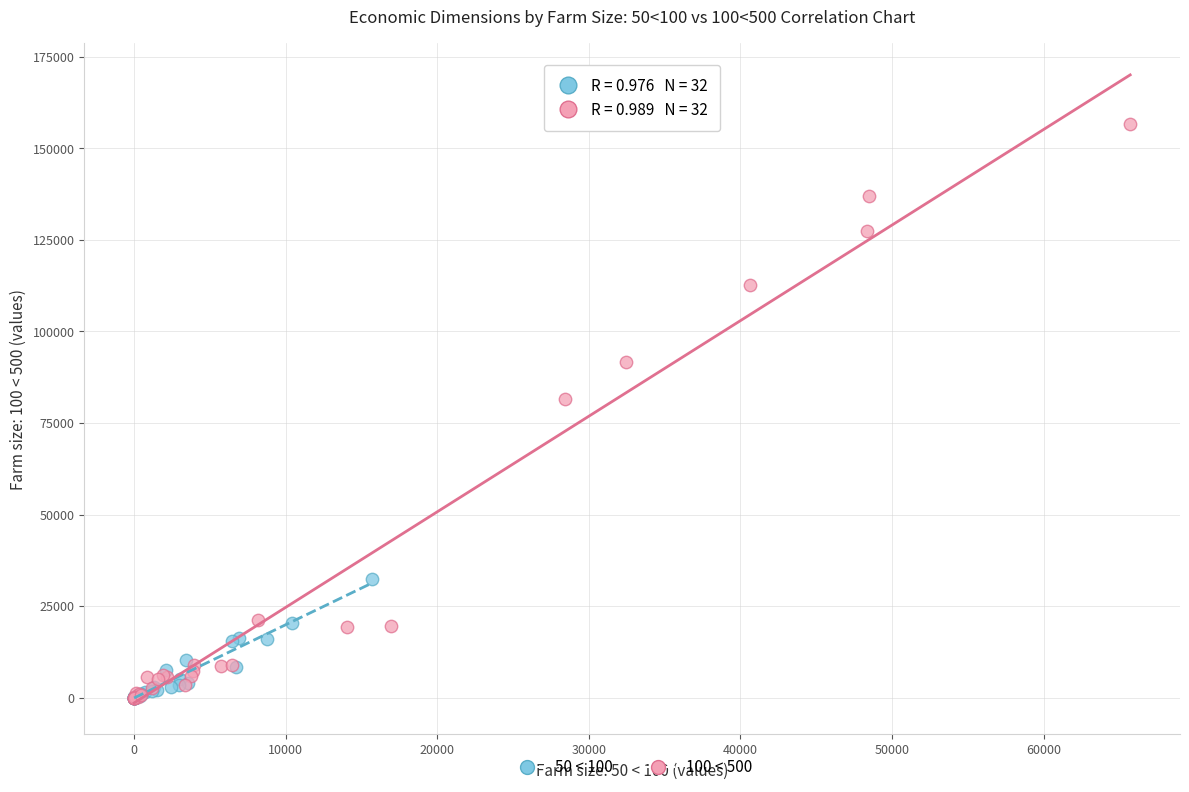

What are all the series names shown in the legend?

50 < 100, 100 < 500